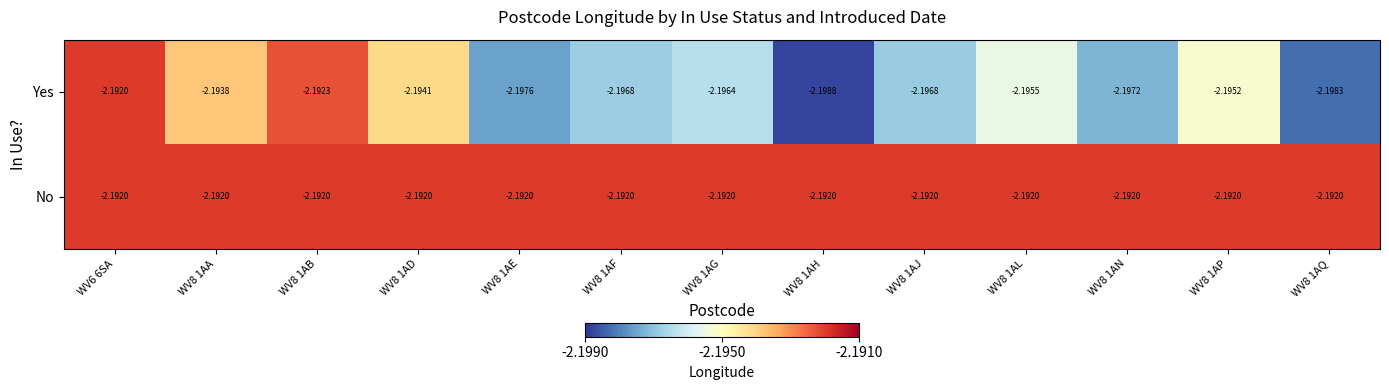

List the series in order of their overall mean, lowest first.

Yes, No